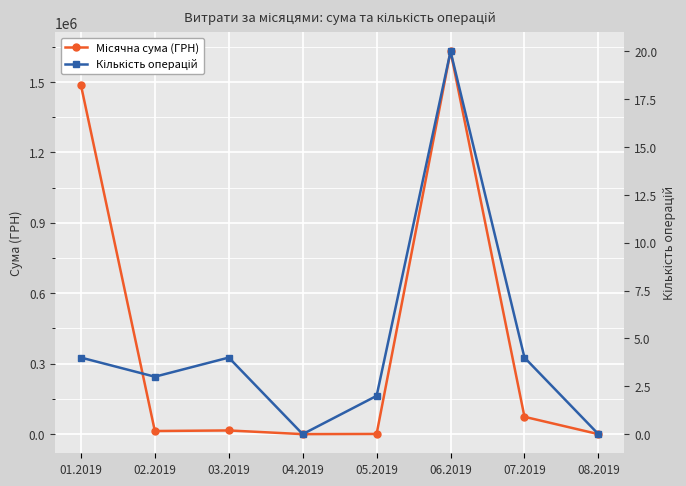

What is the label of the 4th point from the right?

05.2019